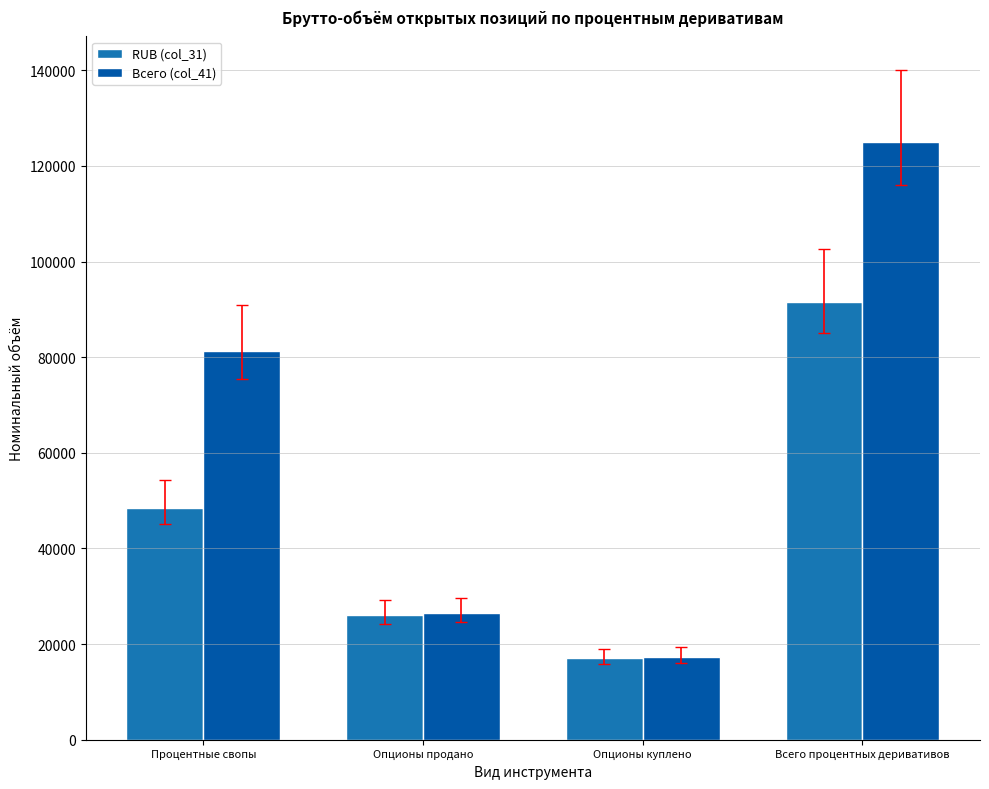

What is the value of the RUB (col_31) bar at the 4th from the left?

91607.0